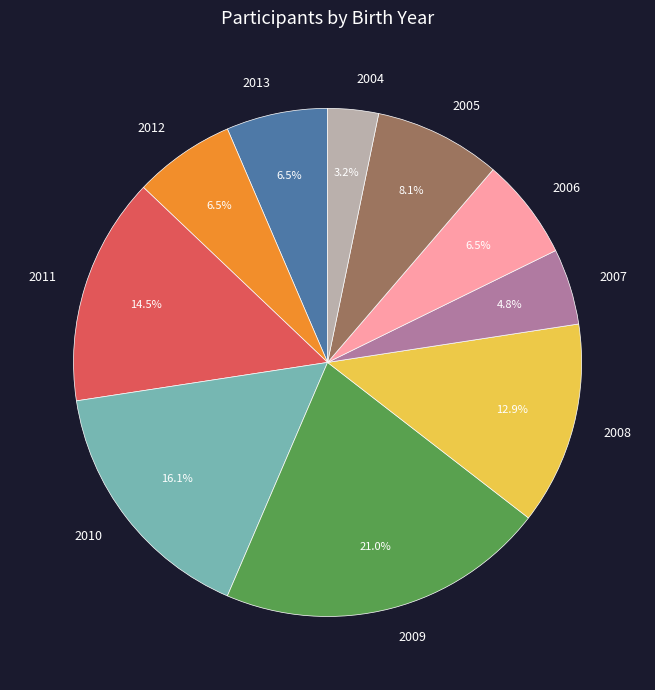

Is it true that 2012 is 1% of the pie?

False